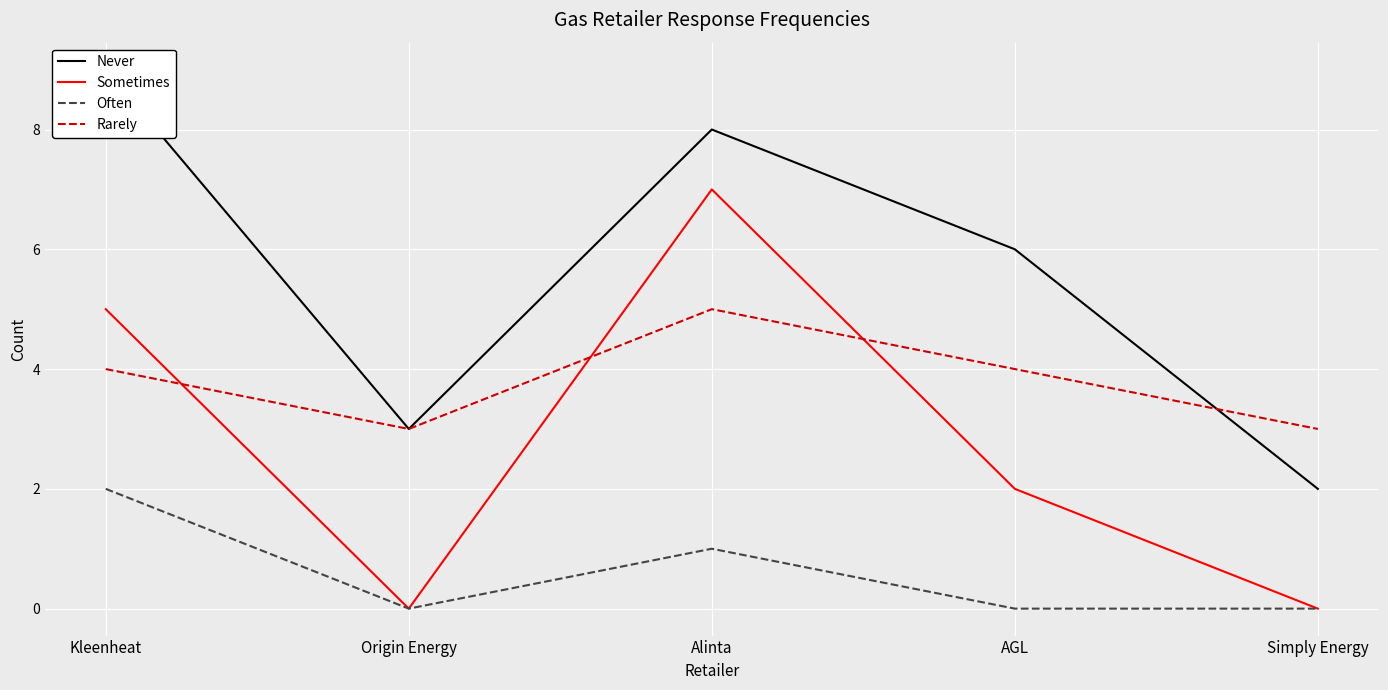

The Sometimes series shows 3 at AGL. True or false?

False